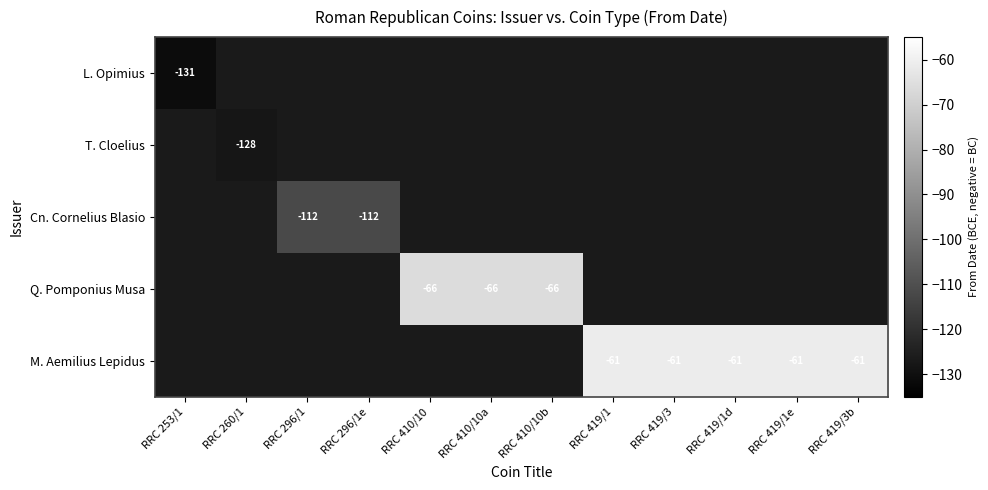

The L. Opimius series shows -231 at RRC 253/1. True or false?

False